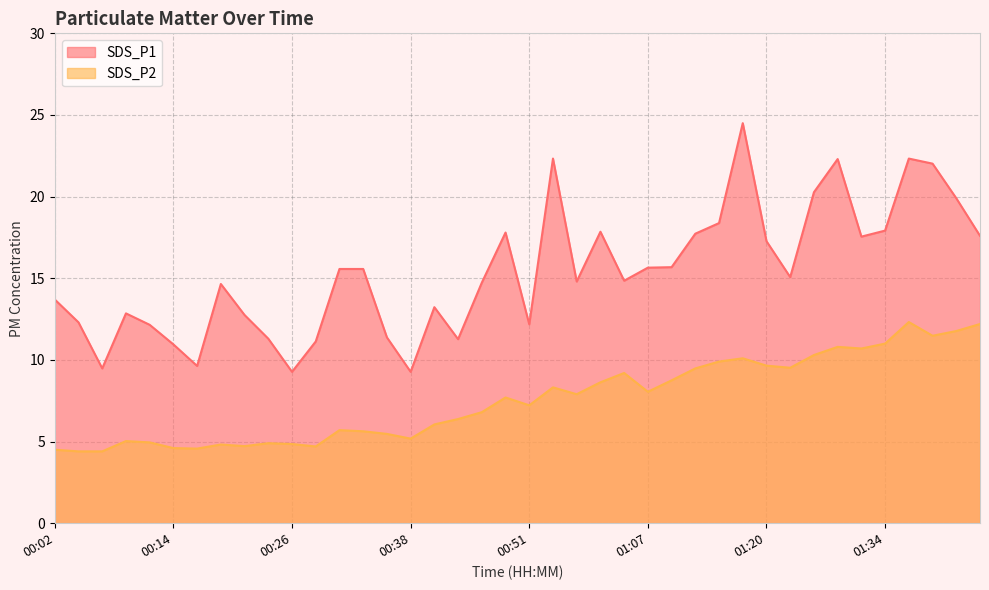

What is the greatest value displayed?

24.5